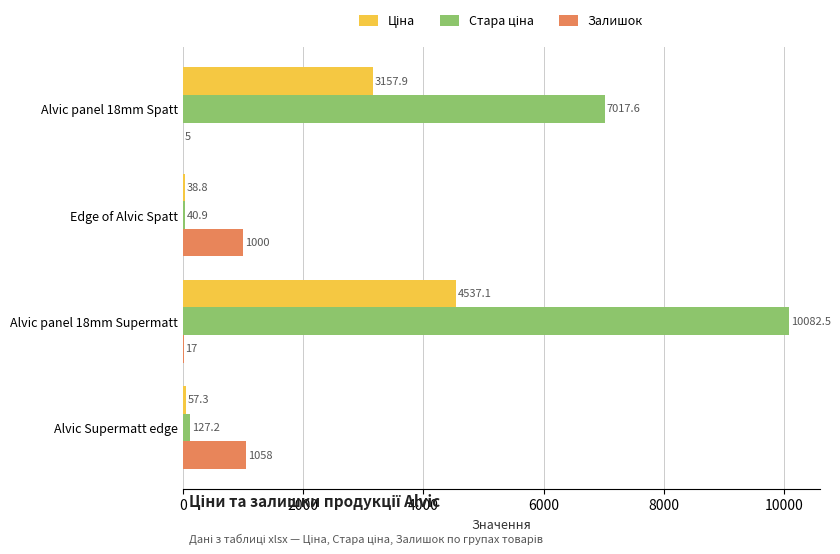

True or false: Залишок has a value of 17.0 at Alvic panel 18mm Supermatt.

True